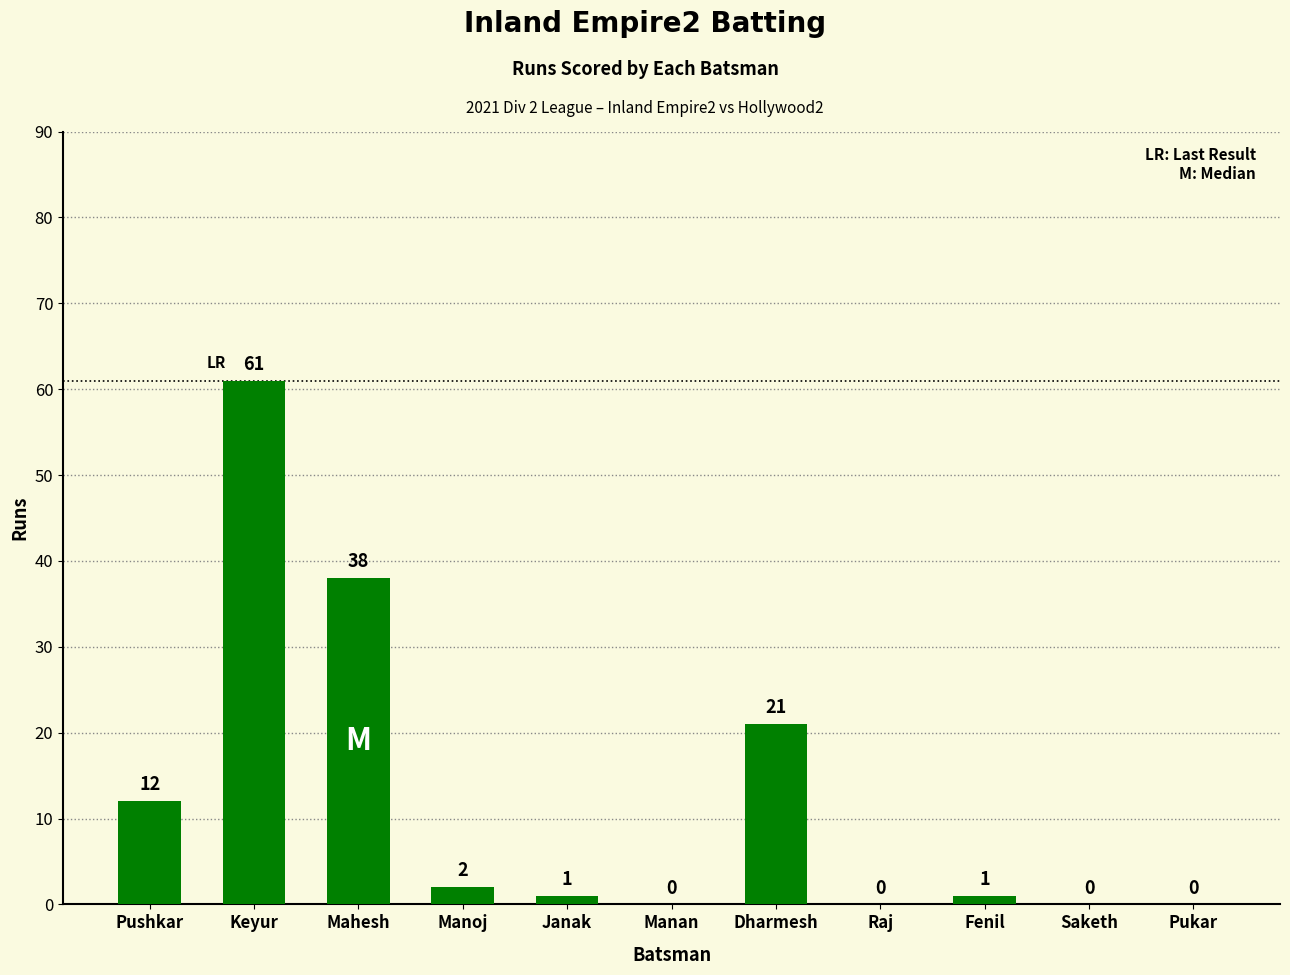

What is the greatest value displayed?

61